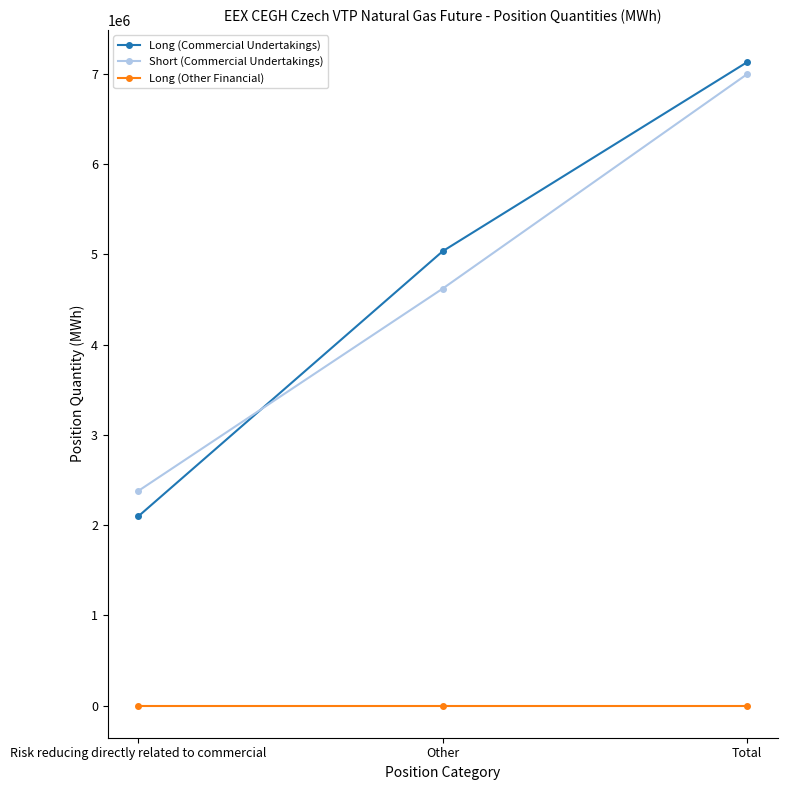

What is the label of the 1st point from the left?

Risk reducing directly related to commercial